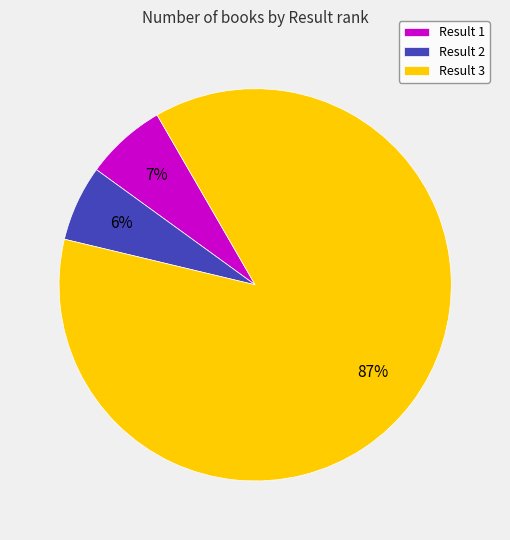

To the nearest percent, what is the difference between the largest and smallest slice percentages?

81%